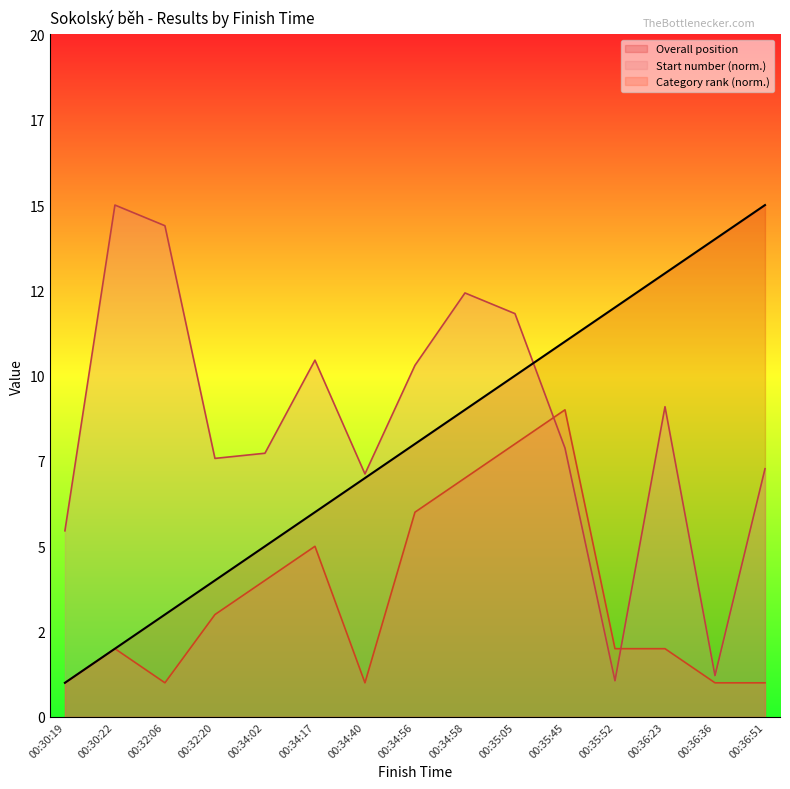

At which label does Category rank first exceed 1?

00:30:22